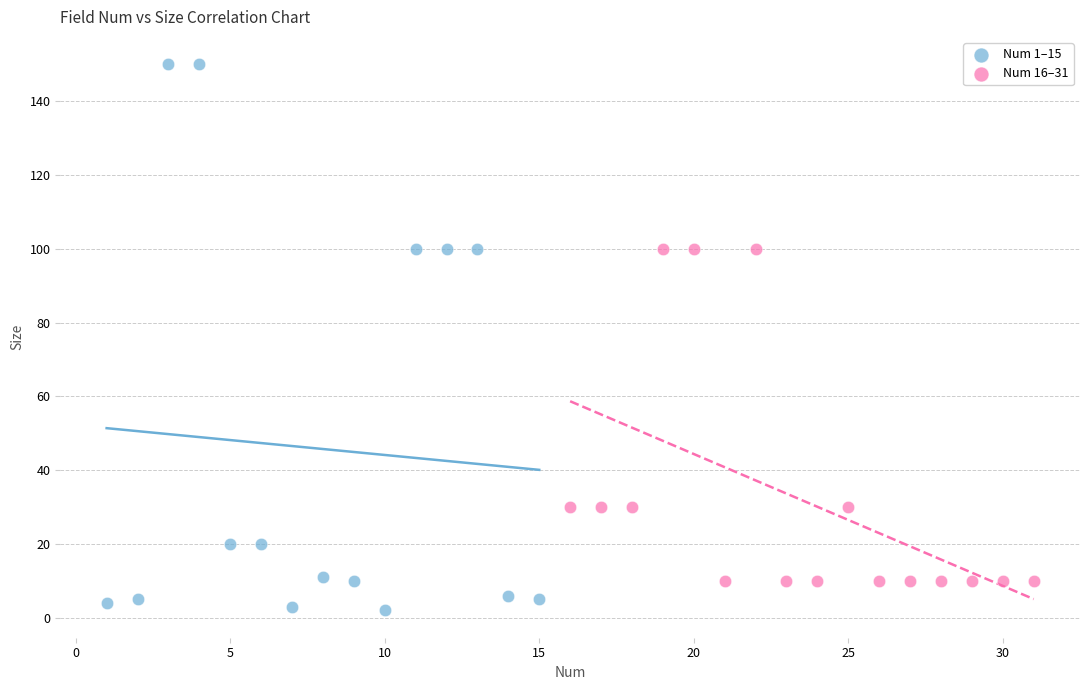

Which series reaches the minimum Y coordinate?

Num 1–15